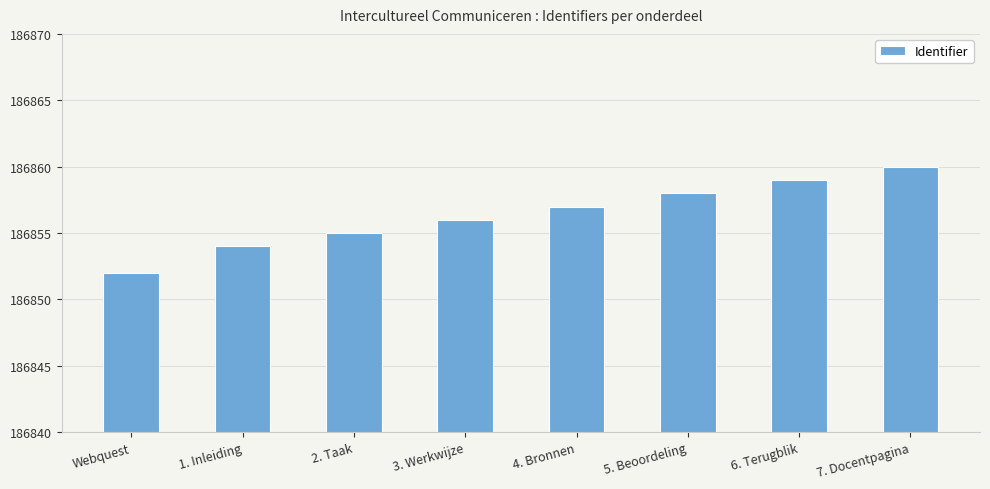

How many bars are there in total?

8